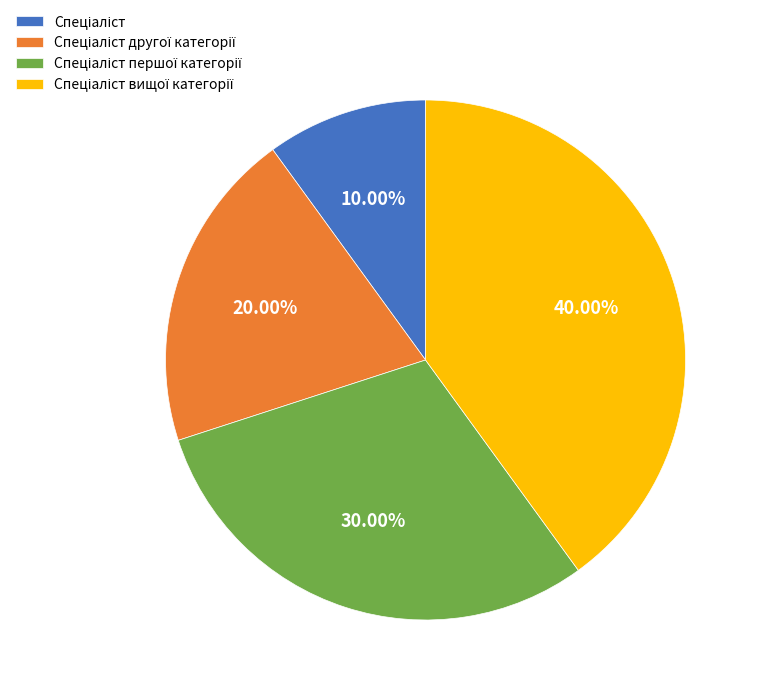

Is there a majority slice in this chart?

No